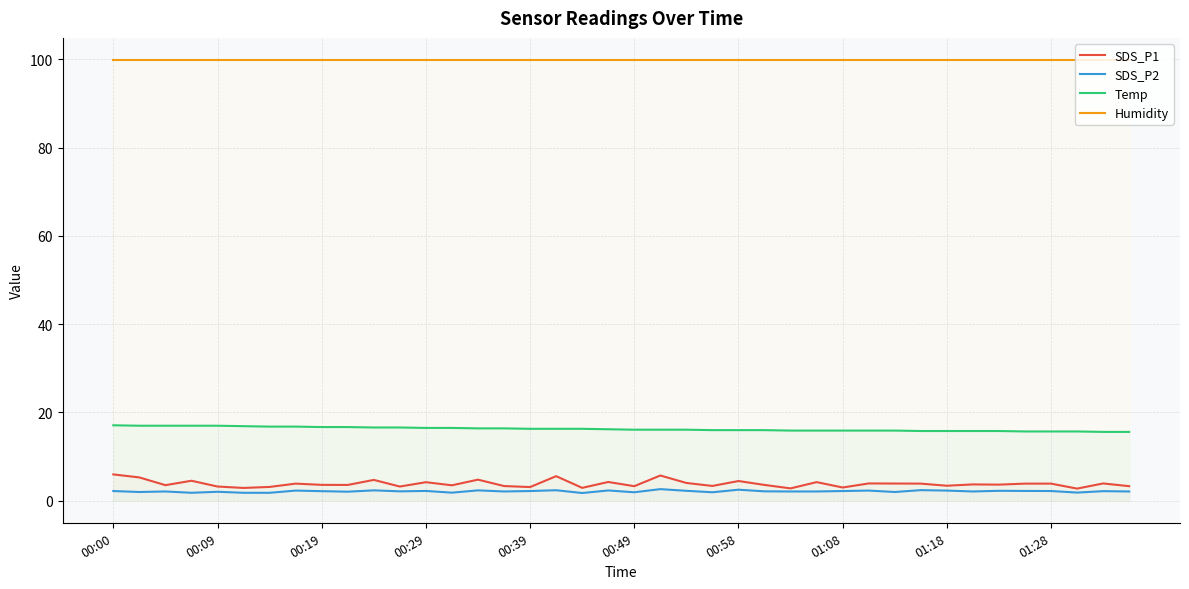

Which series has the widest spread of values?

SDS_P1